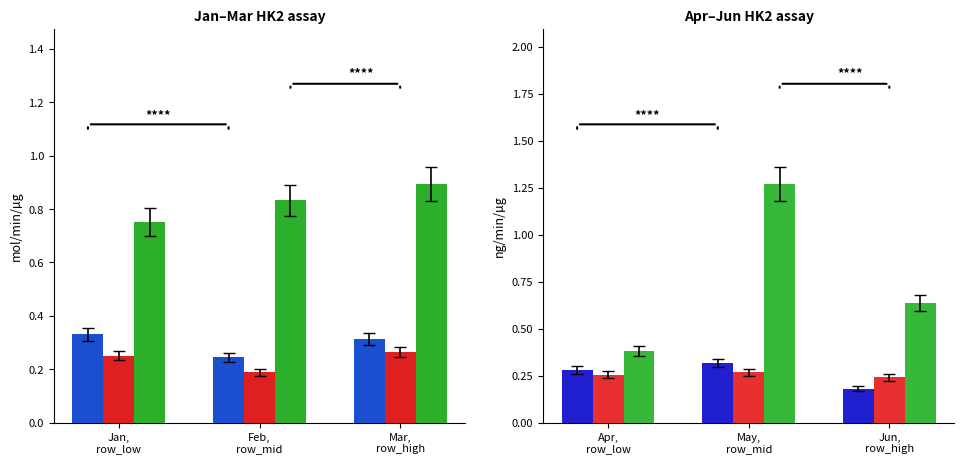

What is the label of the 3rd bar from the left?

Jun, row_high